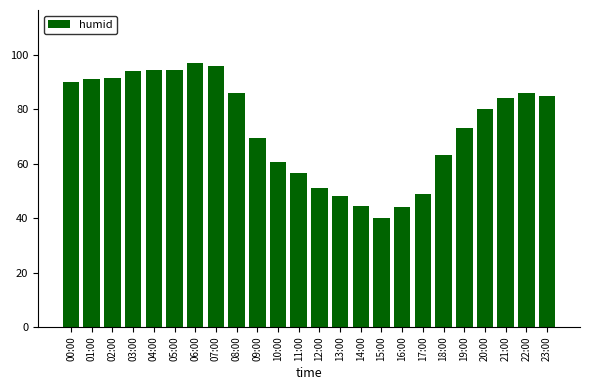

What is the greatest value displayed?

97.0